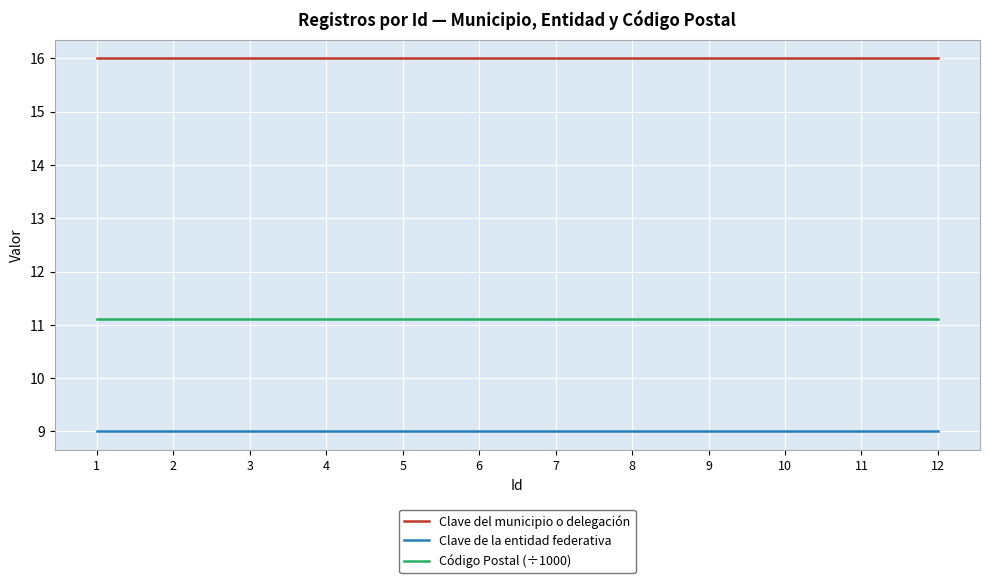

The value of Clave de la entidad federativa at 4 is 5.4. True or false?

False